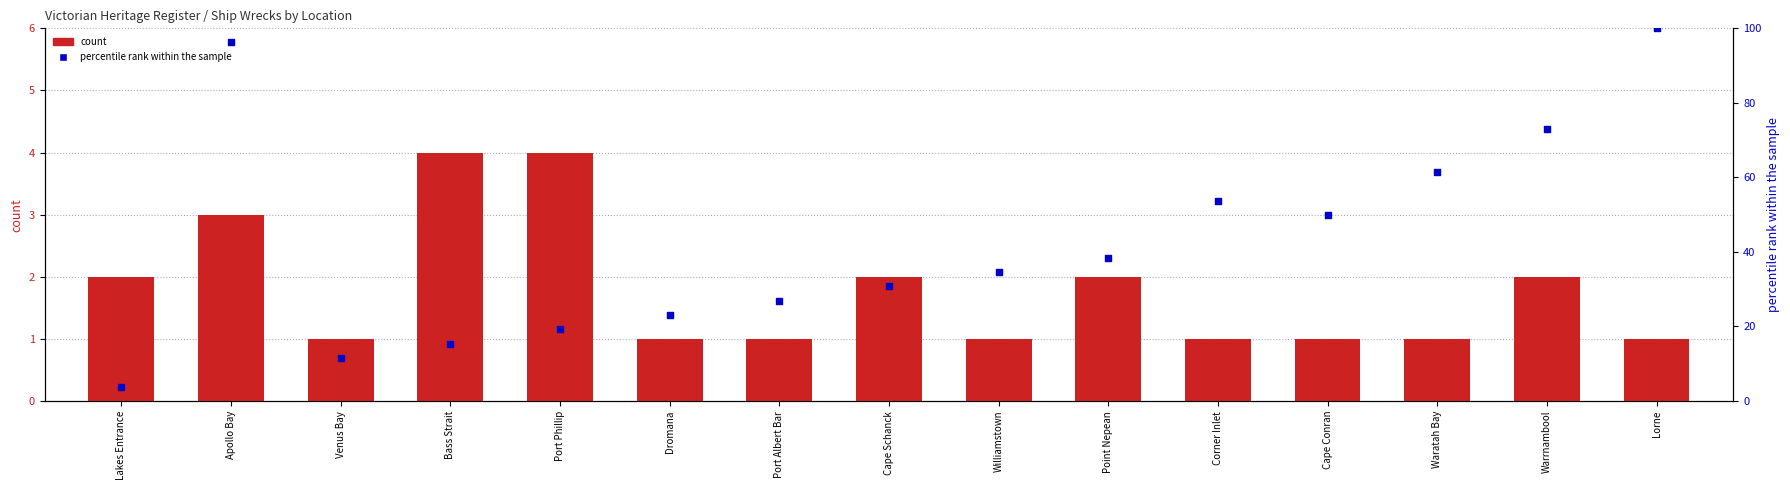

At which category is the sum across all series the highest?

Lorne